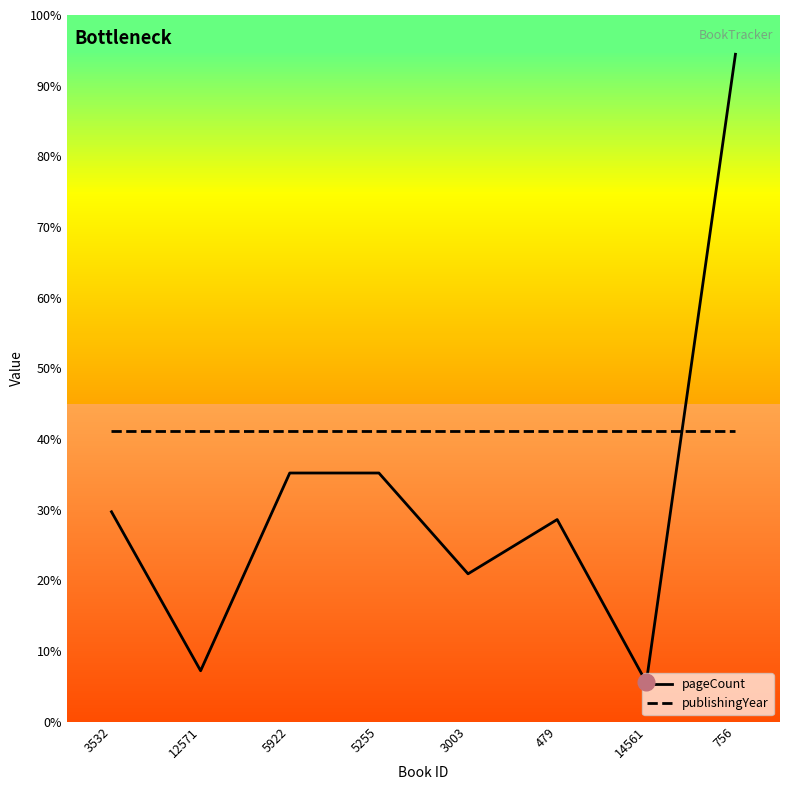

What is the label of the 2nd point from the left?

12571